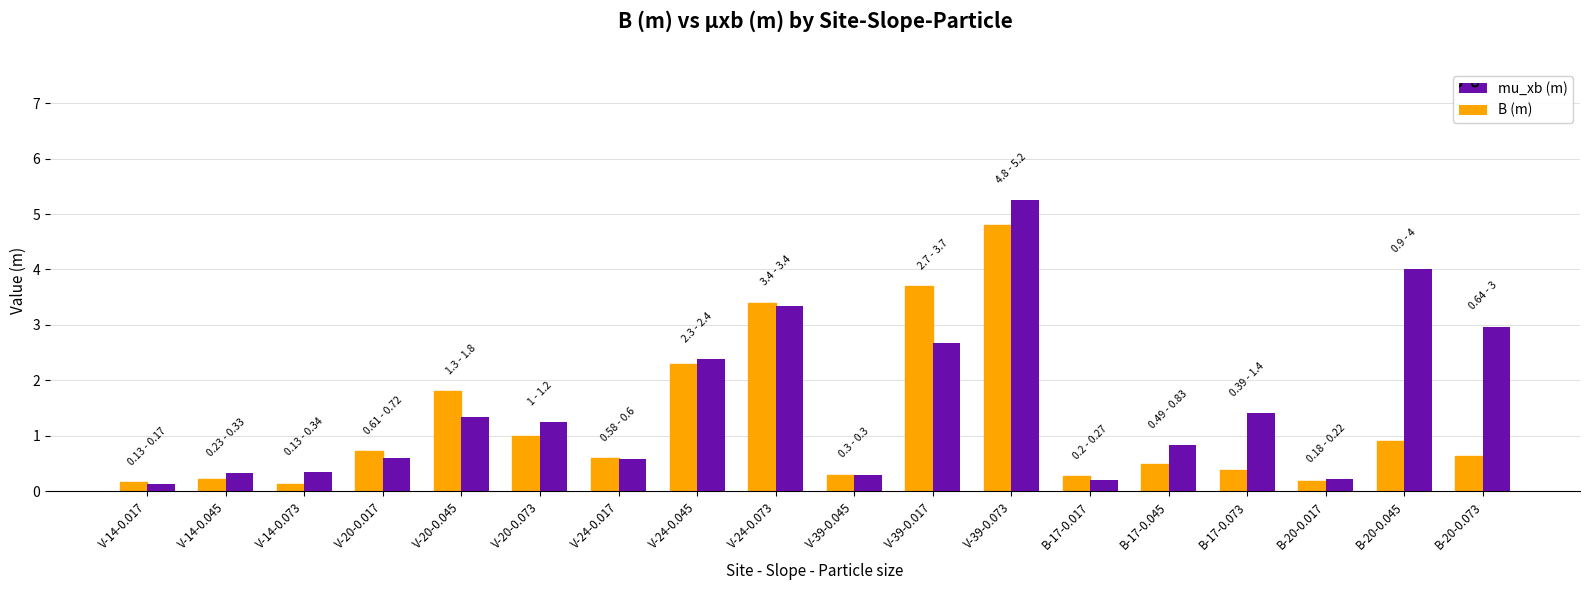

What is the label of the 12th bar from the right?

V-24-0.017